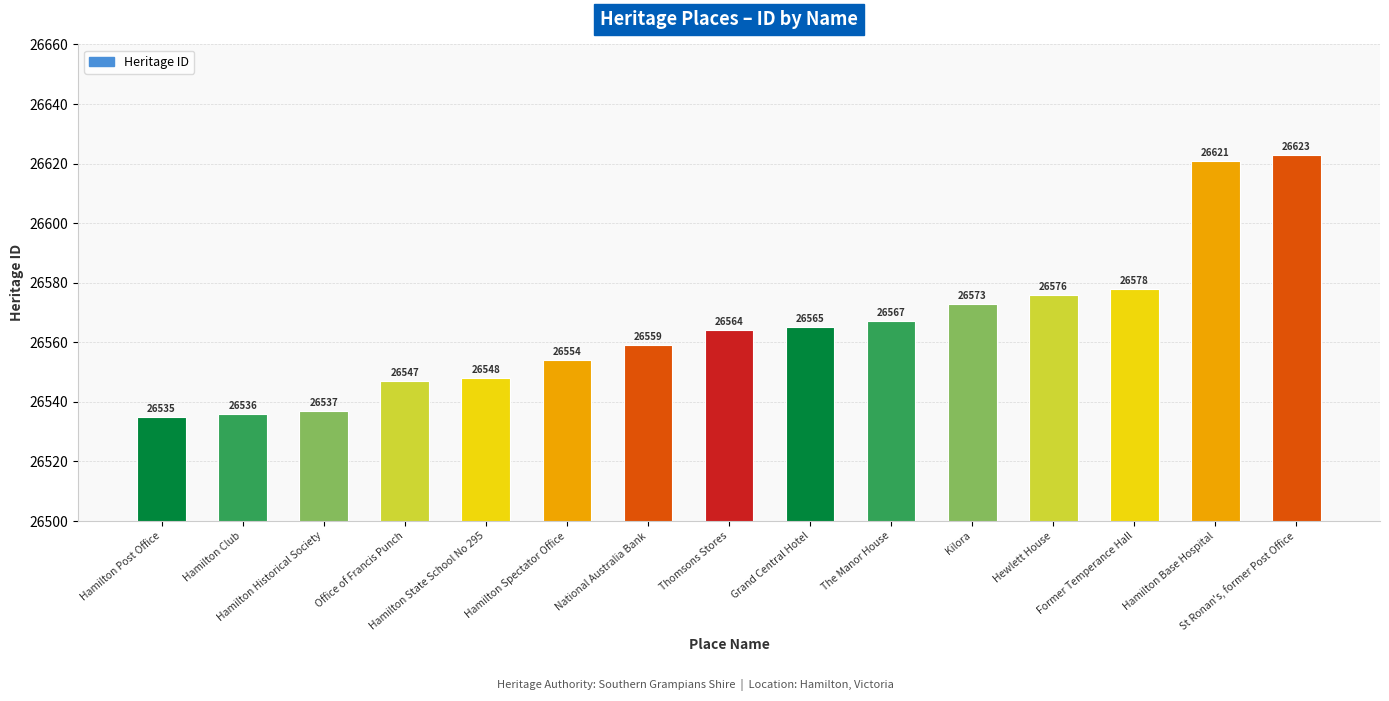

What is the difference between the maximum and second lowest values?

87